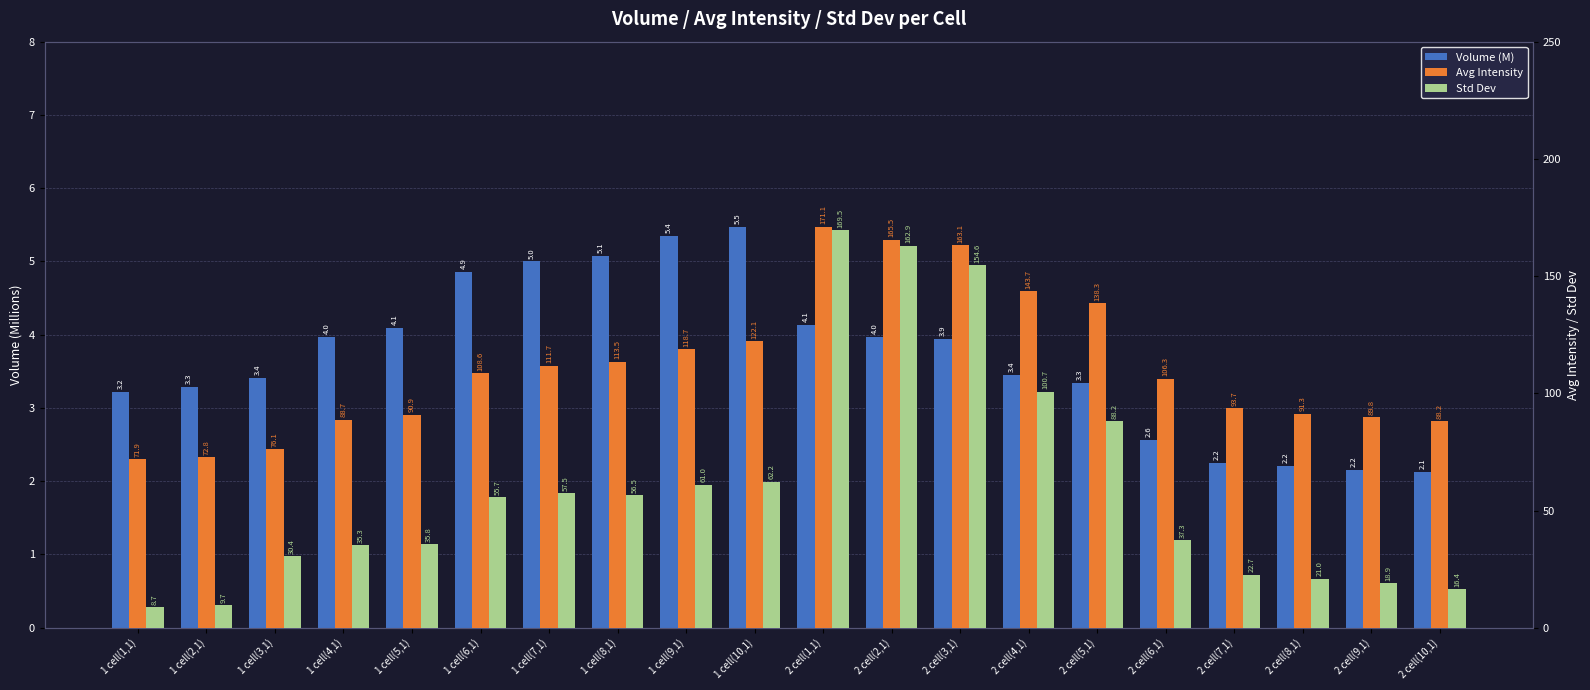

What value does the Volume (M) series have at 2 cell(4,1)?

3.4